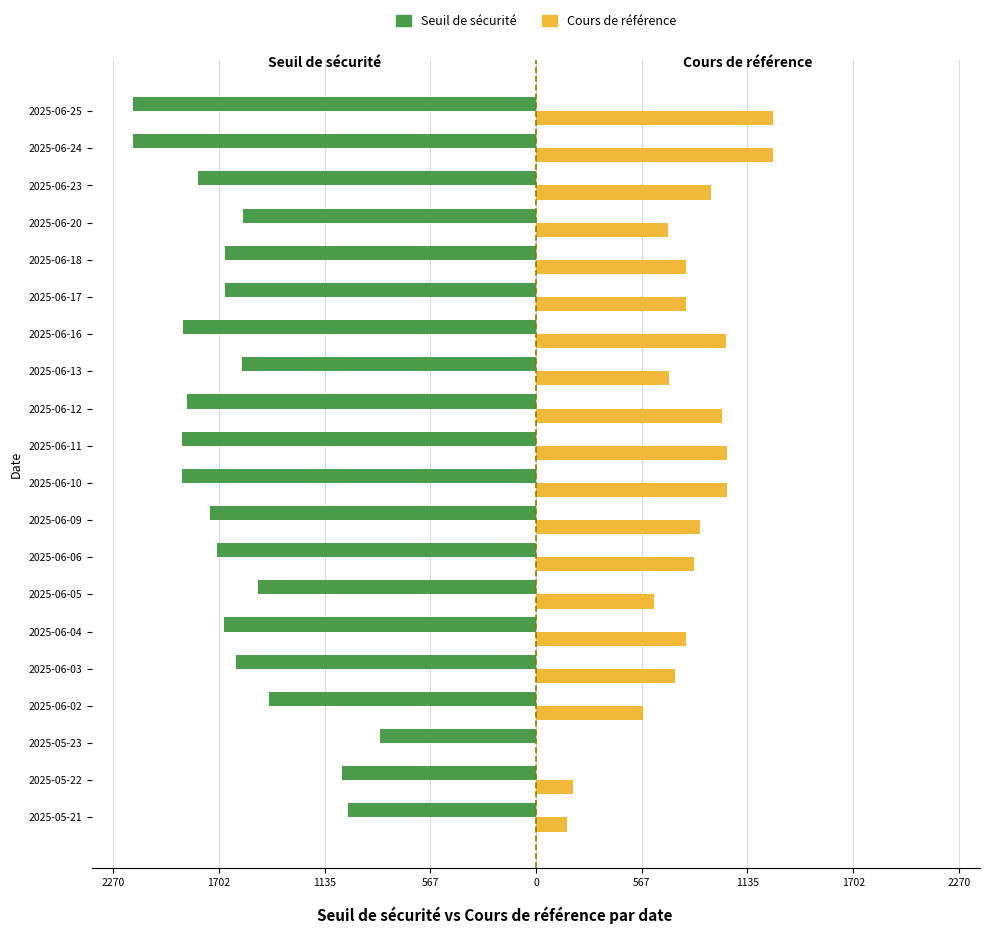

What are all the series names shown in the legend?

Seuil de sécurité, Cours de référence